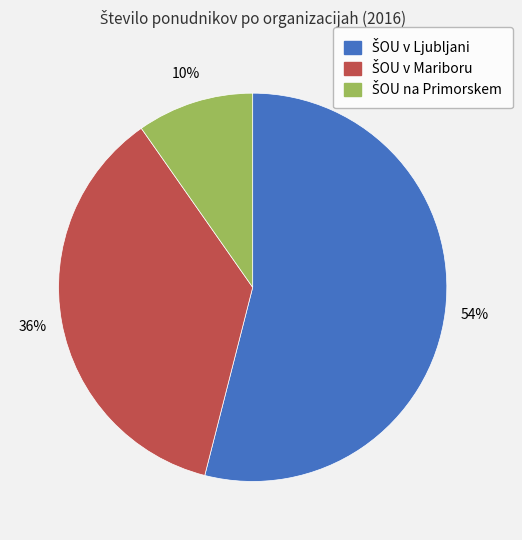

To the nearest percent, what is the difference between the largest and smallest slice percentages?

44%